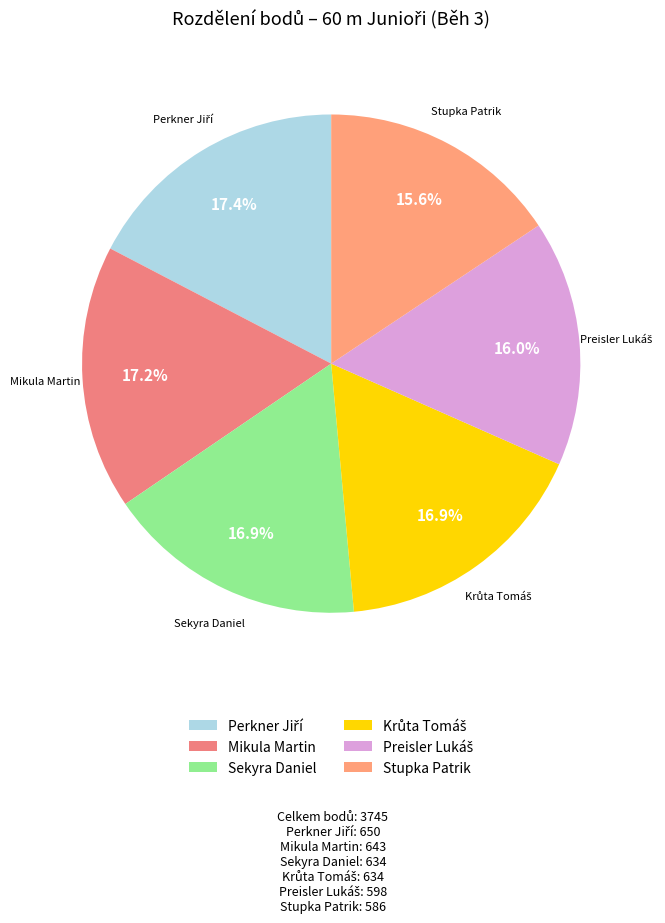

How many slices are in this pie chart?

6